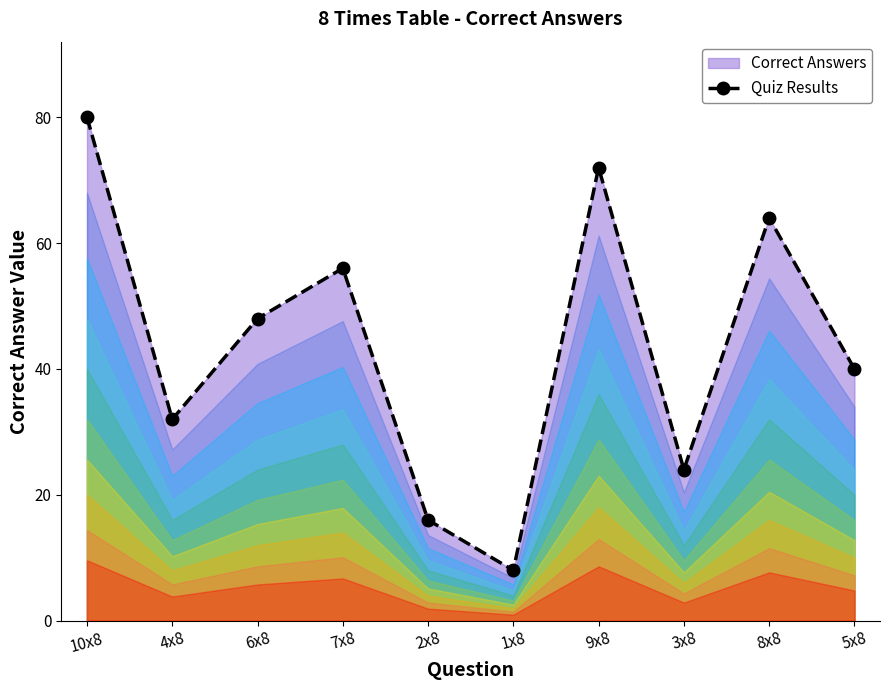

What value does the data have at 7x8, to the nearest 5?

55